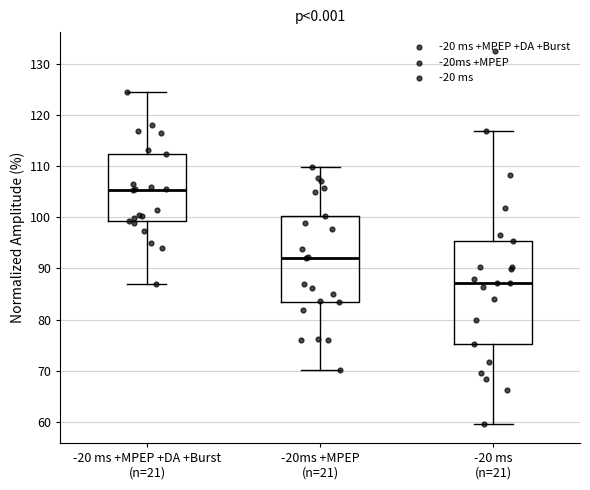

Reading left to right, transcribe this box plot: for each box, give where its median line is, the range the box spans, and where its two whiskers end, as read against the y-axis. The values are not printed on the chart, so give them approximately, as read against the axis.

-20 ms +MPEP +DA +Burst (n=21): median 105, box 99 to 112, whiskers 87 to 124
-20ms +MPEP (n=21): median 92, box 83 to 100, whiskers 70 to 110
-20 ms (n=21): median 87, box 75 to 95, whiskers 60 to 117